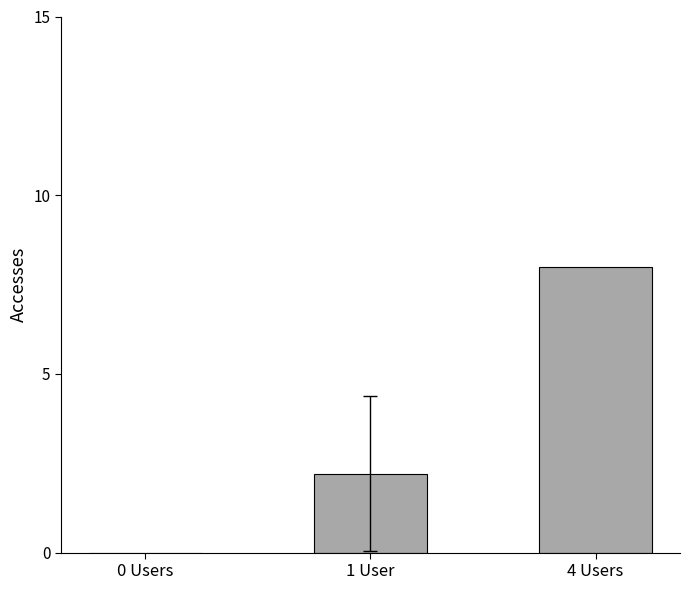

Between 4 Users and 0 Users, which is larger?

4 Users